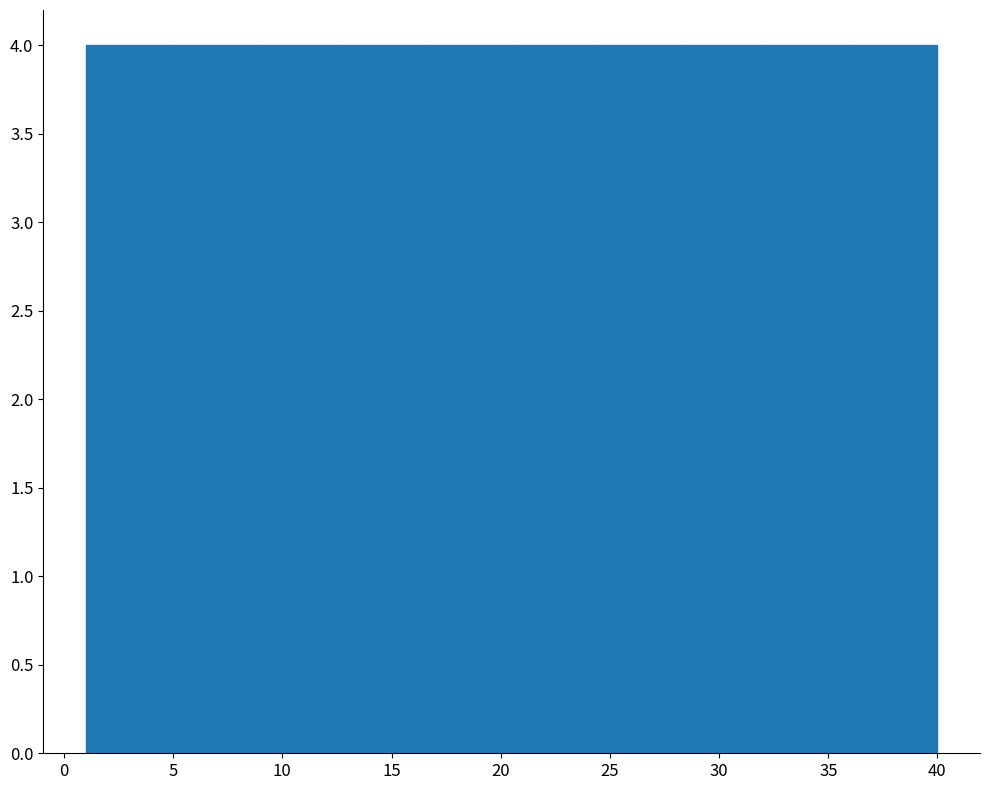

Reading left to right, list every bar in this chart as the range it spans on the x-axis followed by its height. Neither the bar edges nor the heights are printed on the chart, so give them approximately, as read against the axes.

1.0 to 4.9: 4
4.9 to 8.8: 4
8.8 to 12.7: 4
12.7 to 16.6: 4
16.6 to 20.5: 4
20.5 to 24.4: 4
24.4 to 28.3: 4
28.3 to 32.2: 4
32.2 to 36.1: 4
36.1 to 40.0: 4